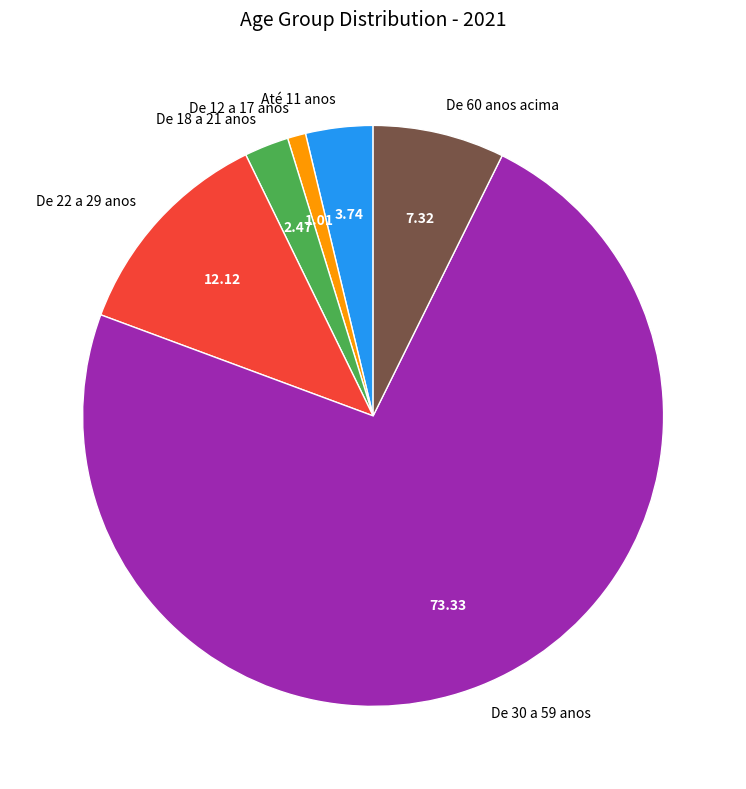

Does De 18 a 21 anos represent more than half of the total?

No